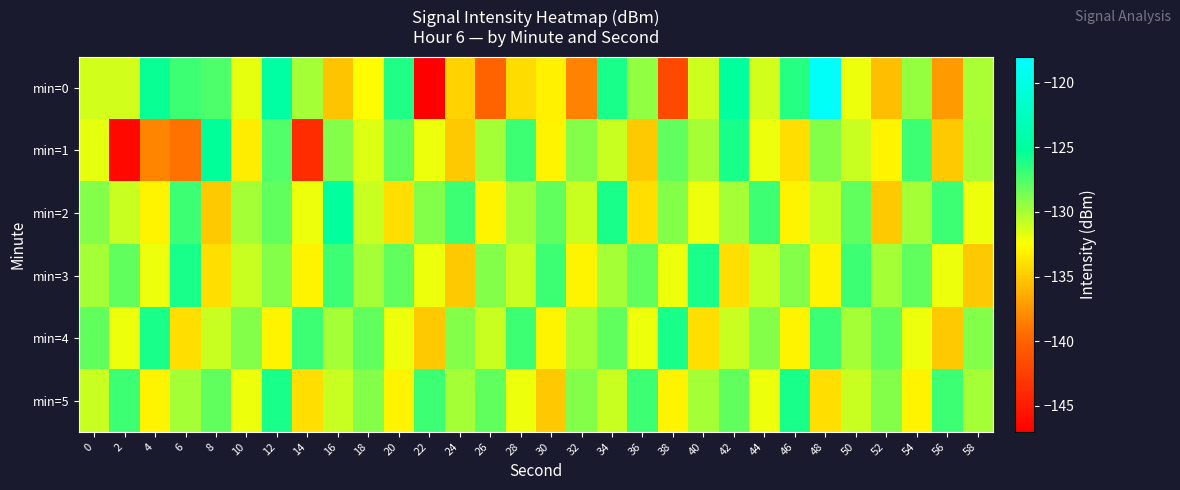

Reading left to right, extract all data points from this chart.

min=0: 0=-131.2	2=-131.1	4=-125.6	6=-127.0	8=-127.5	10=-131.8	12=-124.5	14=-130.0	16=-135.3	18=-132.7	20=-126.2	22=-146.9	24=-134.6	26=-139.9	28=-134.1	30=-133.1	32=-138.4	34=-126.0	36=-129.4	38=-141.8	40=-131.0	42=-125.0	44=-131.2	46=-126.3	48=-118.5	50=-132.0	52=-135.6	54=-129.5	56=-137.2	58=-130.0
min=1: 0=-131.8	2=-146.4	4=-138.2	6=-139.1	8=-125.3	10=-133.3	12=-127.5	14=-143.7	16=-129.1	18=-131.5	20=-128.0	22=-132.0	24=-135.0	26=-130.0	28=-127.0	30=-133.0	32=-129.0	34=-131.0	36=-135.0	38=-128.0	40=-130.0	42=-126.0	44=-132.0	46=-134.0	48=-129.0	50=-131.0	52=-133.0	54=-127.0	56=-135.0	58=-130.0
min=2: 0=-129.0	2=-131.0	4=-133.0	6=-127.0	8=-135.0	10=-130.0	12=-128.0	14=-132.0	16=-125.0	18=-131.0	20=-134.0	22=-129.0	24=-127.0	26=-133.0	28=-130.0	30=-128.0	32=-131.0	34=-126.0	36=-134.0	38=-129.0	40=-132.0	42=-130.0	44=-127.0	46=-133.0	48=-131.0	50=-128.0	52=-135.0	54=-130.0	56=-127.0	58=-132.0
min=3: 0=-130.0	2=-128.0	4=-132.0	6=-126.0	8=-134.0	10=-131.0	12=-129.0	14=-133.0	16=-127.0	18=-130.0	20=-128.0	22=-132.0	24=-135.0	26=-129.0	28=-131.0	30=-127.0	32=-133.0	34=-130.0	36=-128.0	38=-132.0	40=-126.0	42=-134.0	44=-131.0	46=-129.0	48=-133.0	50=-127.0	52=-130.0	54=-128.0	56=-132.0	58=-135.0
min=4: 0=-128.0	2=-132.0	4=-126.0	6=-134.0	8=-131.0	10=-129.0	12=-133.0	14=-127.0	16=-130.0	18=-128.0	20=-132.0	22=-135.0	24=-129.0	26=-131.0	28=-127.0	30=-133.0	32=-130.0	34=-128.0	36=-132.0	38=-126.0	40=-134.0	42=-131.0	44=-129.0	46=-133.0	48=-127.0	50=-130.0	52=-128.0	54=-132.0	56=-135.0	58=-129.0
min=5: 0=-131.0	2=-127.0	4=-133.0	6=-130.0	8=-128.0	10=-132.0	12=-126.0	14=-134.0	16=-131.0	18=-129.0	20=-133.0	22=-127.0	24=-130.0	26=-128.0	28=-132.0	30=-135.0	32=-129.0	34=-131.0	36=-127.0	38=-133.0	40=-130.0	42=-128.0	44=-132.0	46=-126.0	48=-134.0	50=-131.0	52=-129.0	54=-133.0	56=-127.0	58=-130.0